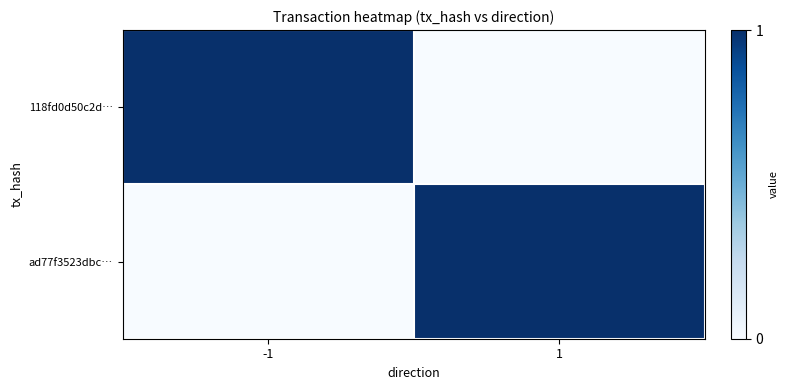

Reading right to left, transcribe all the data shown in this chart.

118fd0d50c2d…: 1=0	-1=1
ad77f3523dbc…: 1=1	-1=0